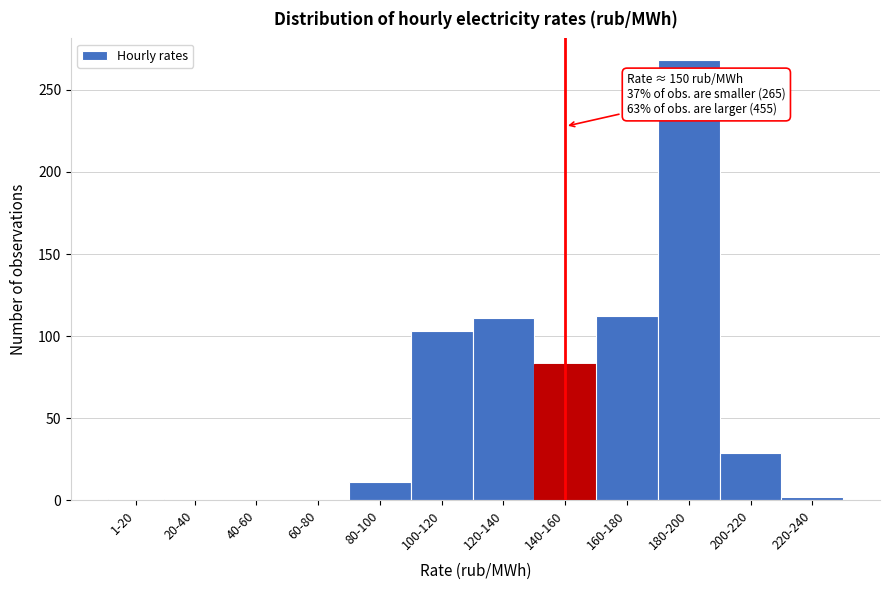

Is it true that the value at 40-60 is 170?

False